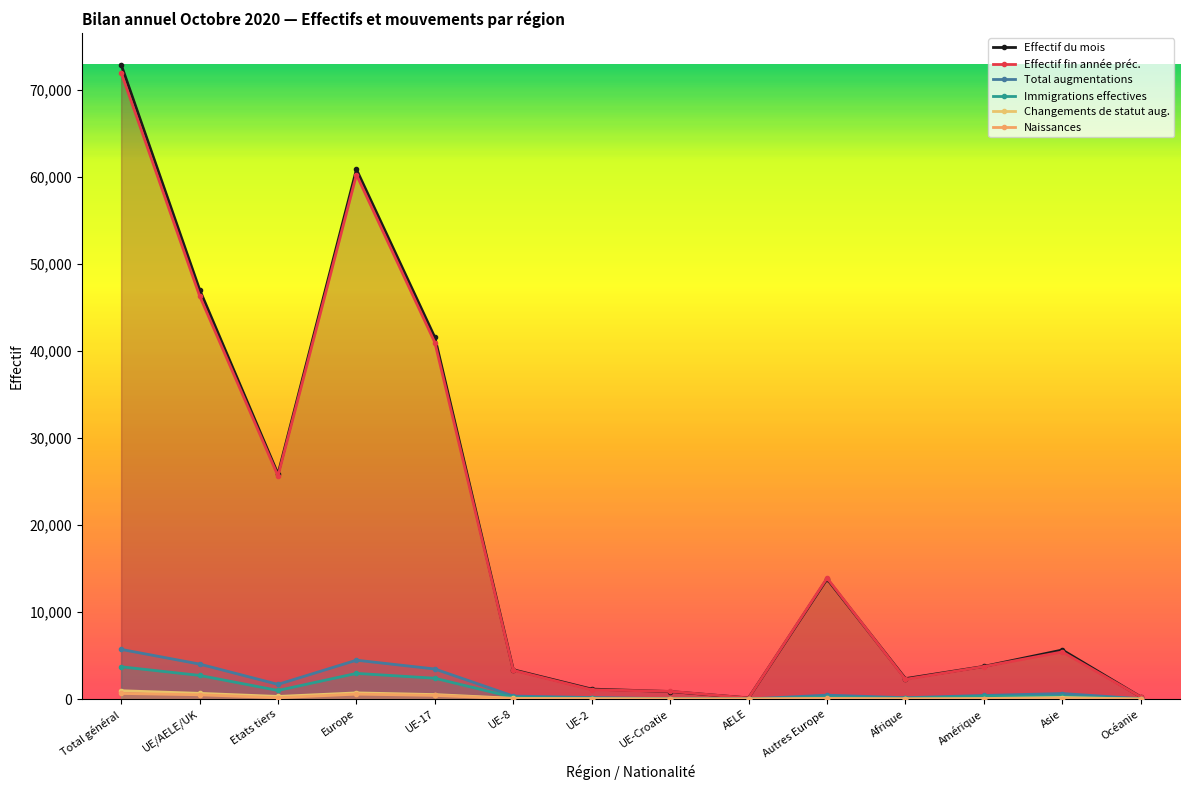

What is the difference between the highest and lowest values at Total général?

72285